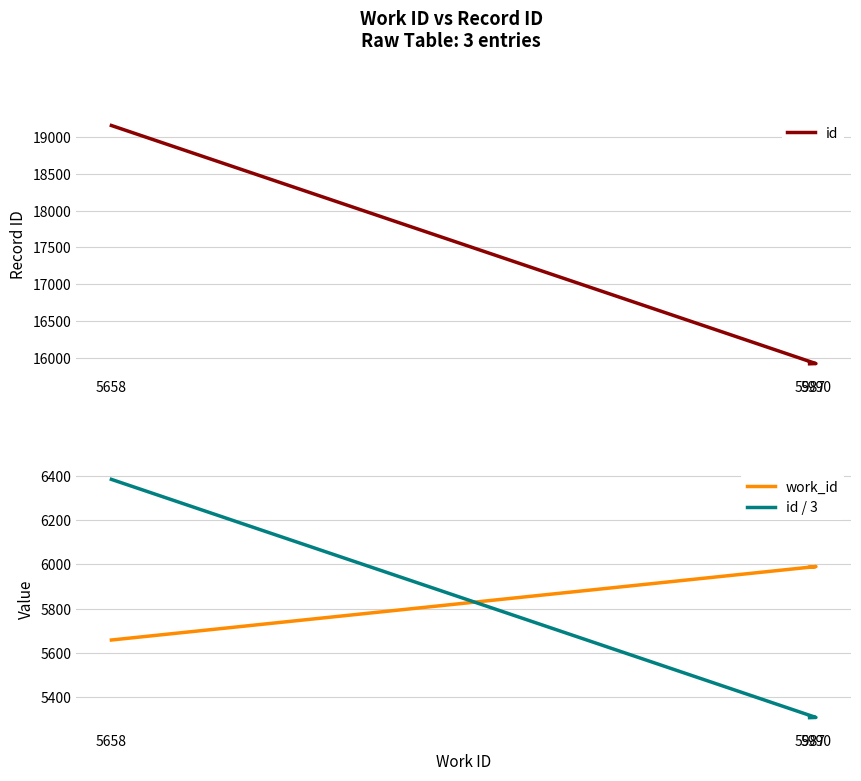

What is the value of the id / 3 point at the 2nd from the left?

5308